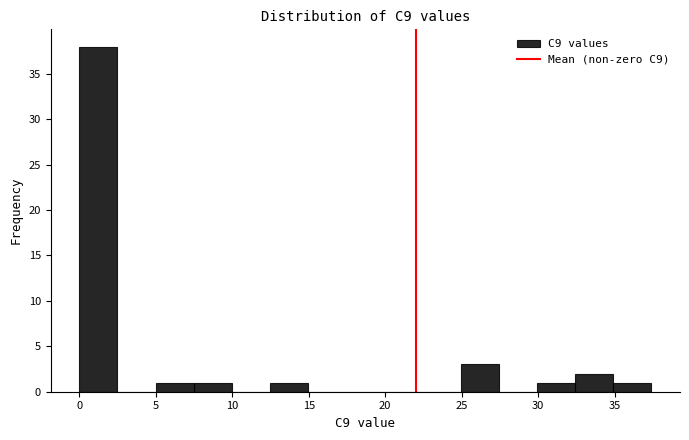

Reading left to right, transcribe this chart: for each bar, give the range it covers on the x-axis and its height. Neither the bar edges nor the heights are printed on the chart, so give them approximately, as read against the axes.

0.0 to 2.5: 38
2.5 to 5.0: 0
5.0 to 7.5: 1
7.5 to 10.0: 1
10.0 to 12.5: 0
12.5 to 15.0: 1
15.0 to 17.5: 0
17.5 to 20.0: 0
20.0 to 22.5: 0
22.5 to 25.0: 0
25.0 to 27.5: 3
27.5 to 30.0: 0
30.0 to 32.5: 1
32.5 to 35.0: 2
35.0 to 37.5: 1